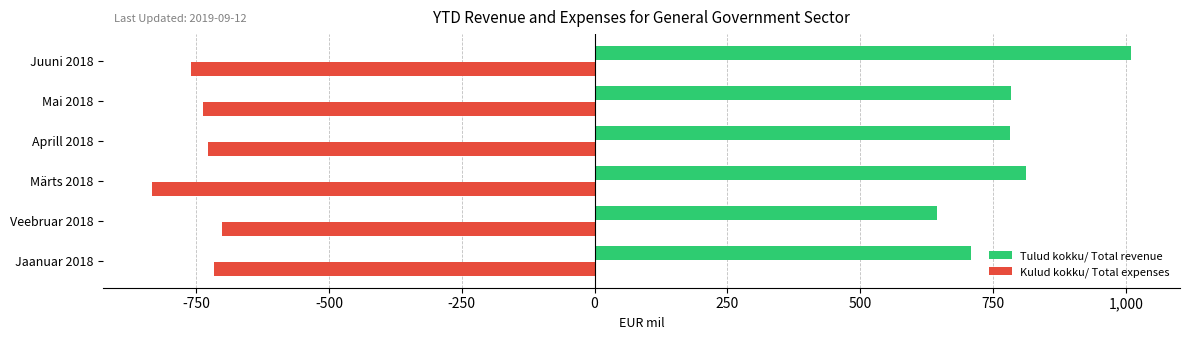

List the series in order of their overall mean, lowest first.

Kulud kokku/ Total expenses, Tulud kokku/ Total revenue